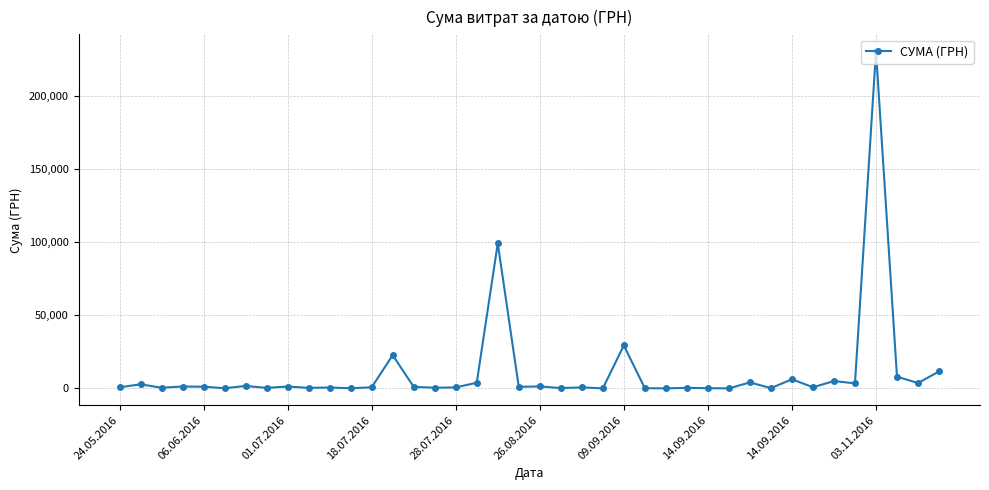

What is the maximum value shown in the chart?

230842.2